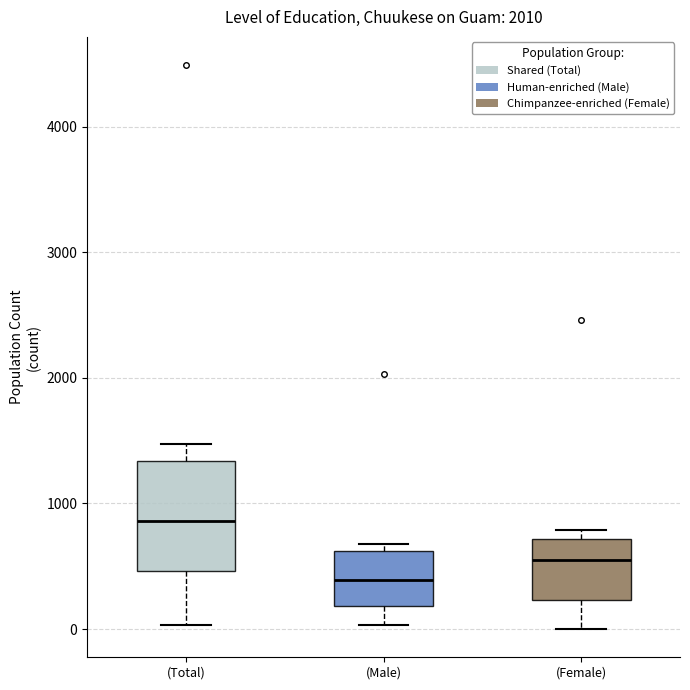

Reading left to right, transcribe this box plot: for each box, give where its median line is, the range the box spans, and where its two whiskers end, as read against the y-axis. The values are not printed on the chart, so give them approximately, as read against the axis.

(Total): median 900, box 500 to 1300, whiskers 0 to 1500
(Male): median 400, box 200 to 600, whiskers 0 to 700
(Female): median 600, box 200 to 700, whiskers 0 to 800